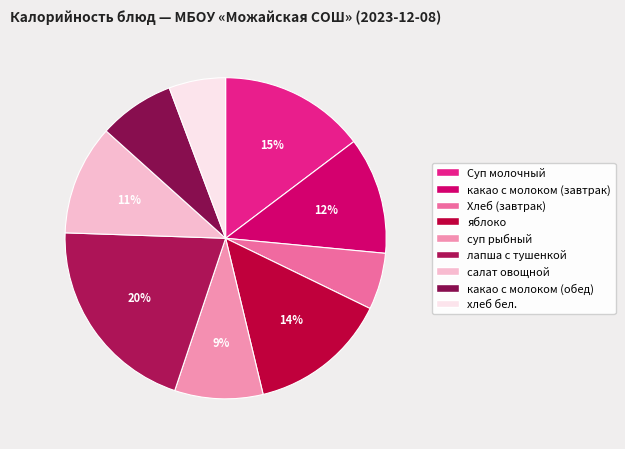

Is it true that какао с молоком (завтрак) is 12% of the pie?

True